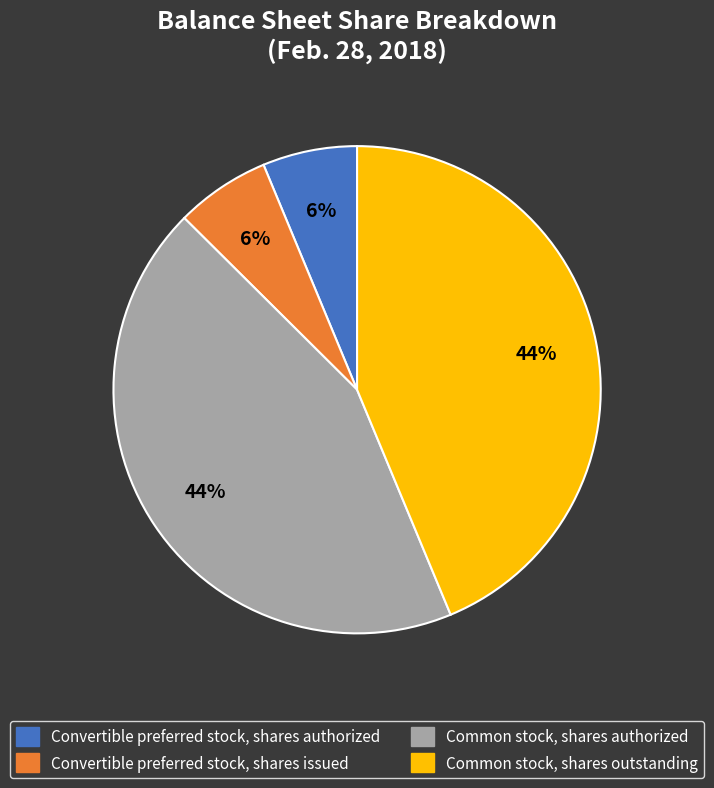

True or false: Convertible preferred stock, shares authorized accounts for 13% of the total.

False